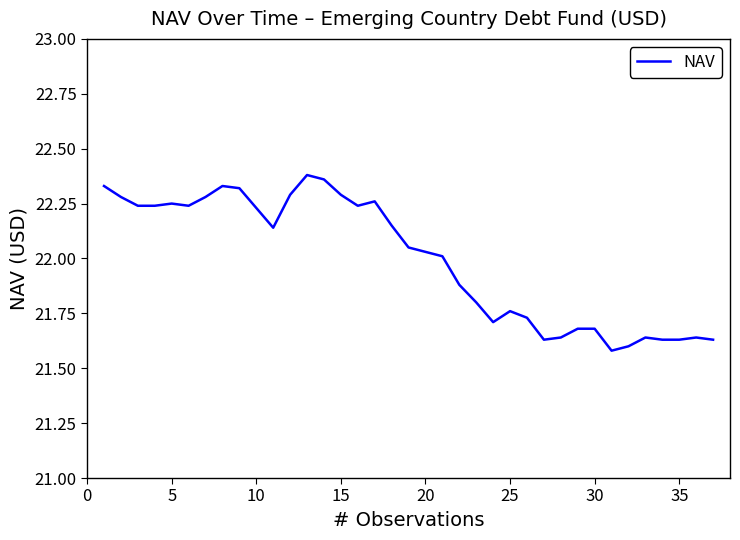

What is the difference between the maximum and minimum values?

0.8